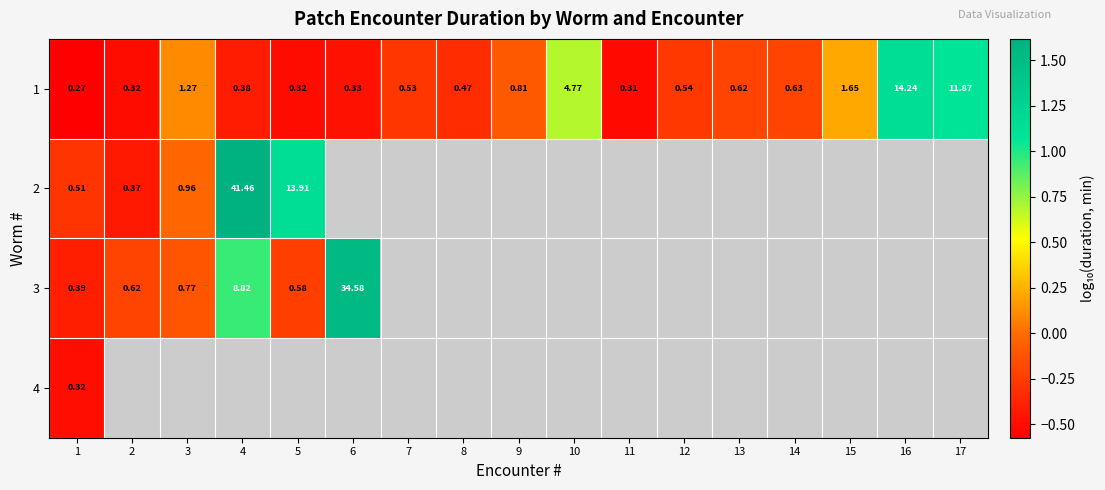

What is the difference between the maximum and second lowest values in the 1 series?

1.7